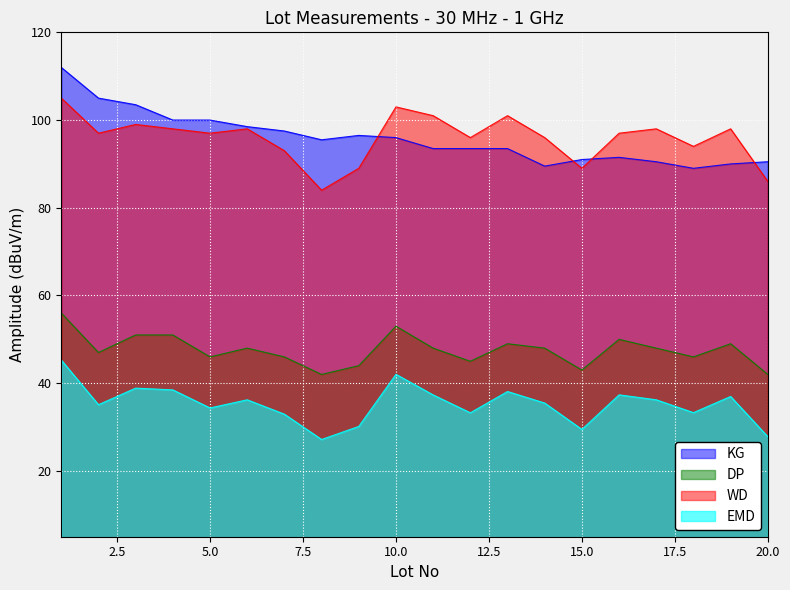

Which has a higher value, 5 or 20?

5